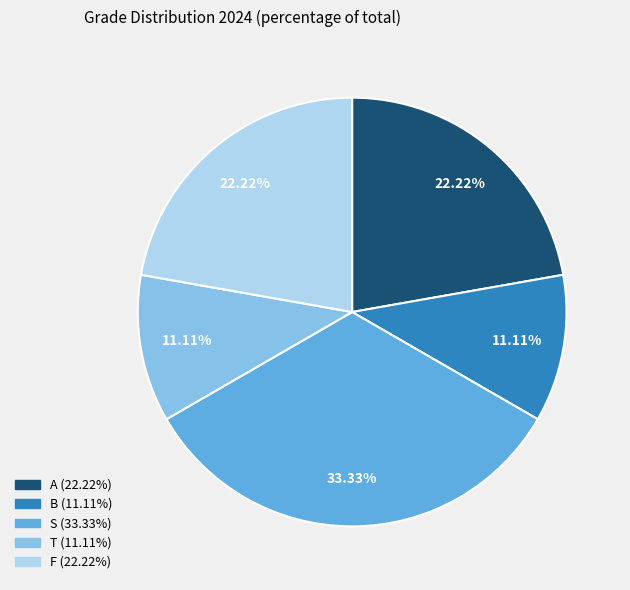

Between T and F, which is larger?

F